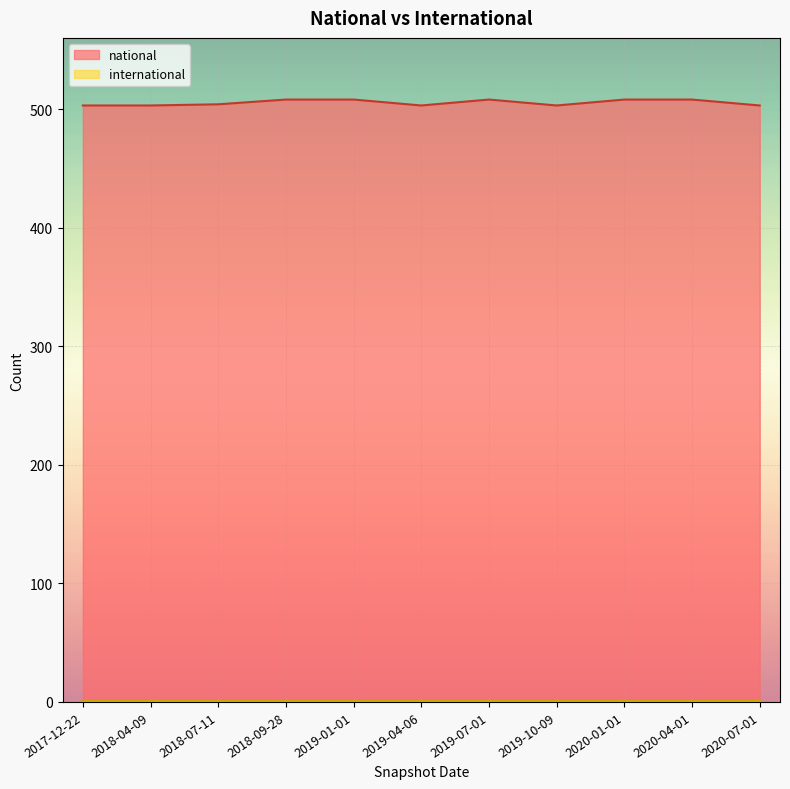

List the labels in order of value, largest first.

2018-09-28, 2019-01-01, 2019-07-01, 2020-01-01, 2020-04-01, 2018-07-11, 2017-12-22, 2018-04-09, 2019-04-06, 2019-10-09, 2020-07-01